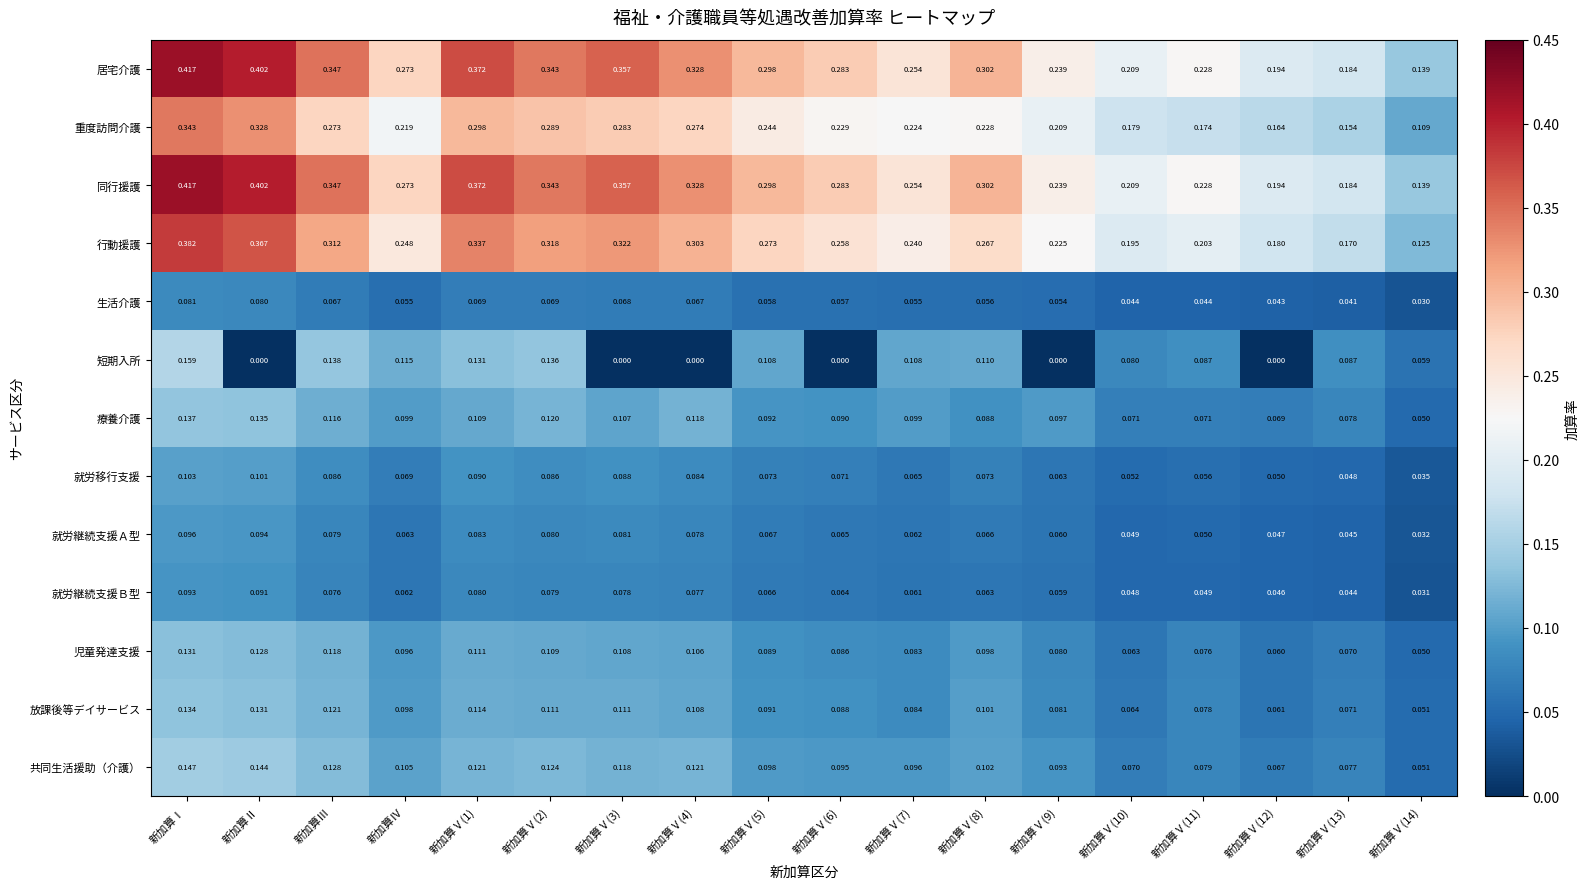

At which category is the sum across all series the highest?

新加算Ⅰ